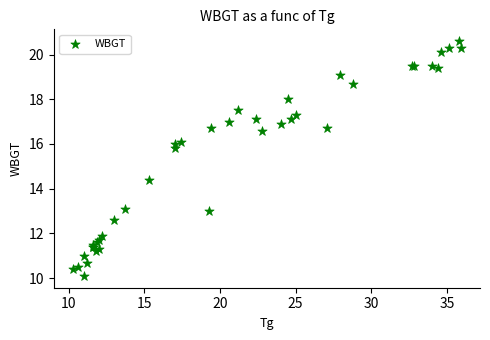

What Y value in the scatter plot is closest to 15?

14.4